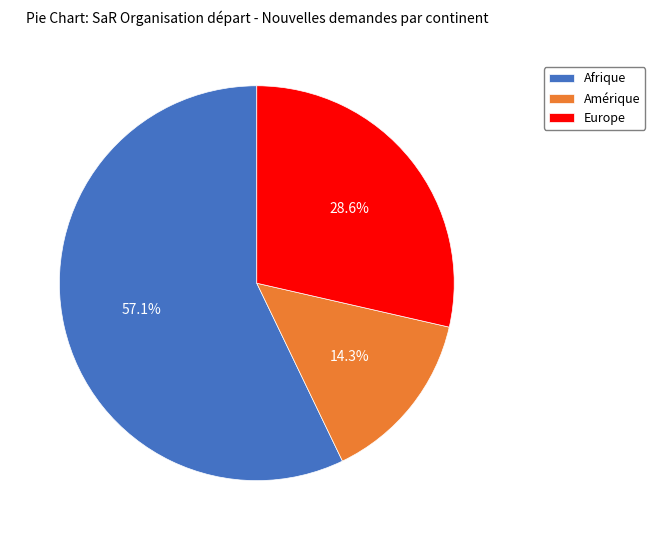

To the nearest percent, what portion does Amérique represent?

14%